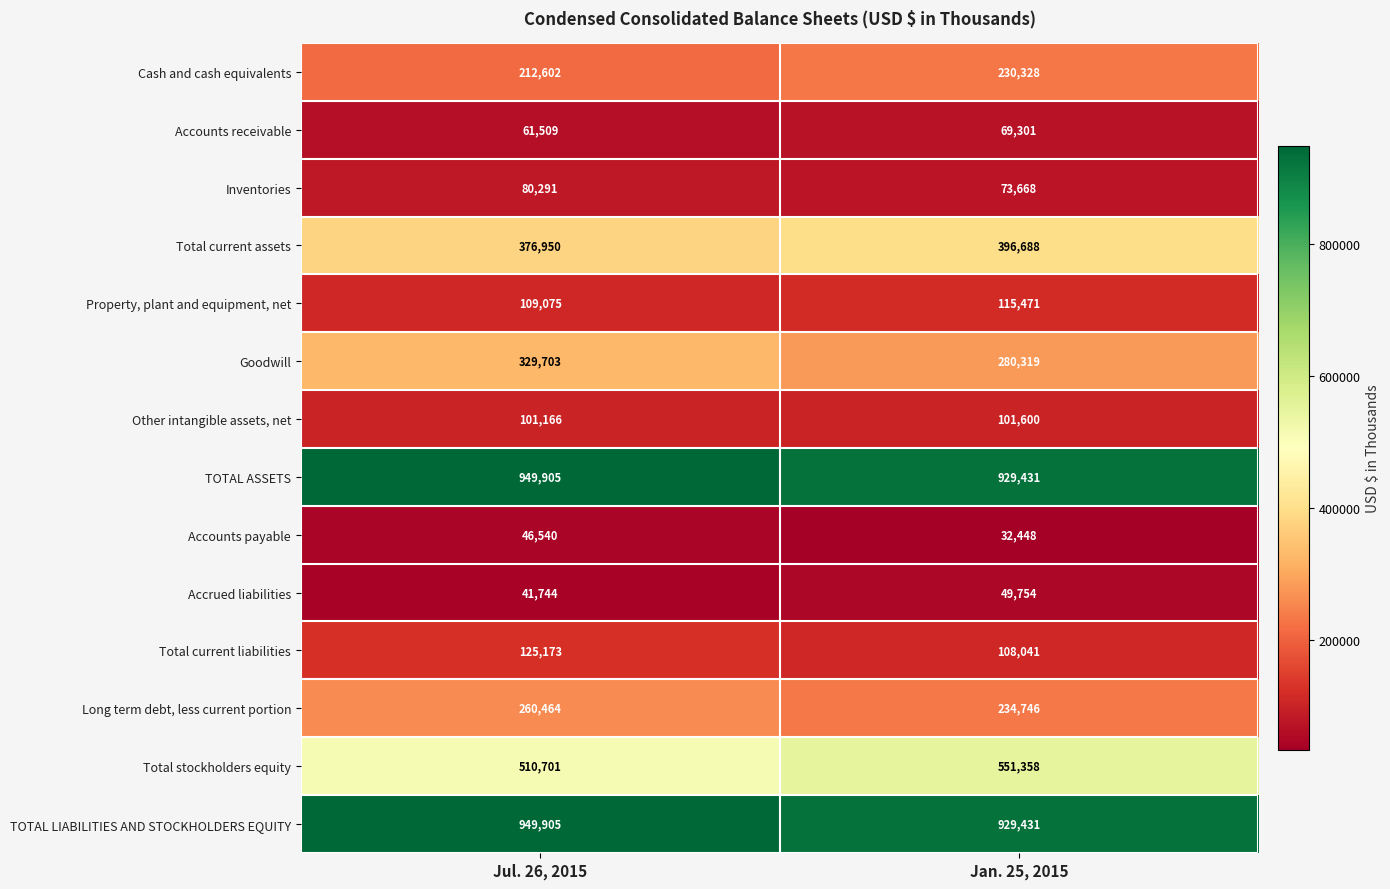

What is the total value across all series at Jul. 26, 2015?

4155728